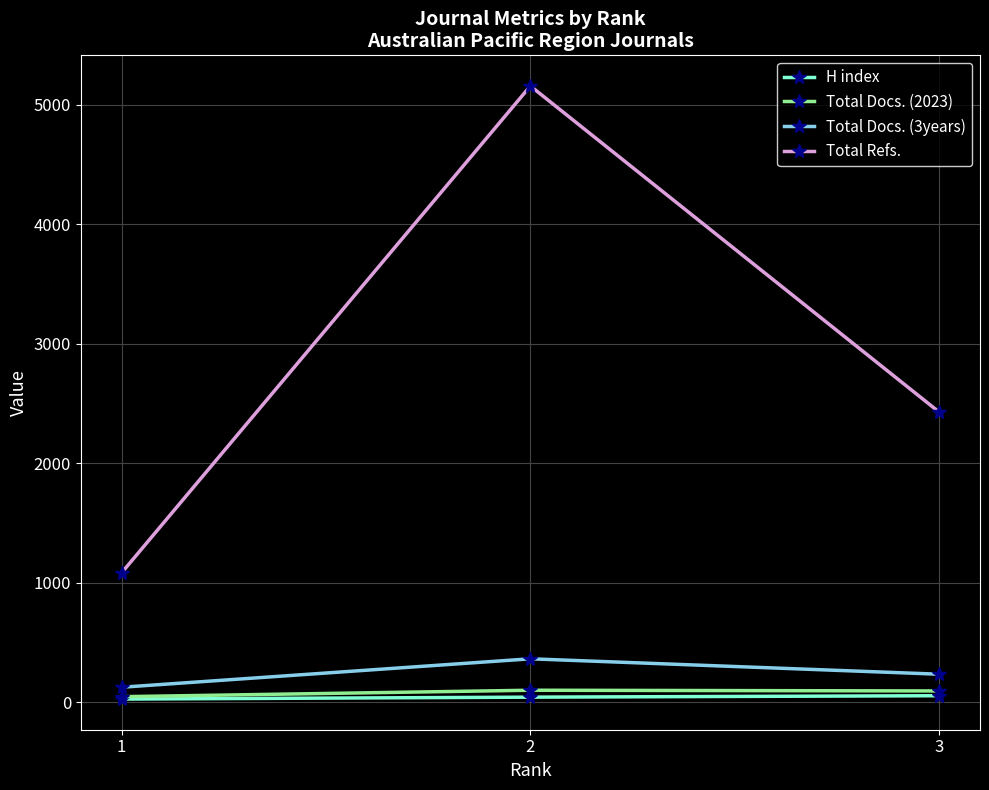

Between 3 and 2, which series saw the biggest shift?

Total Refs.